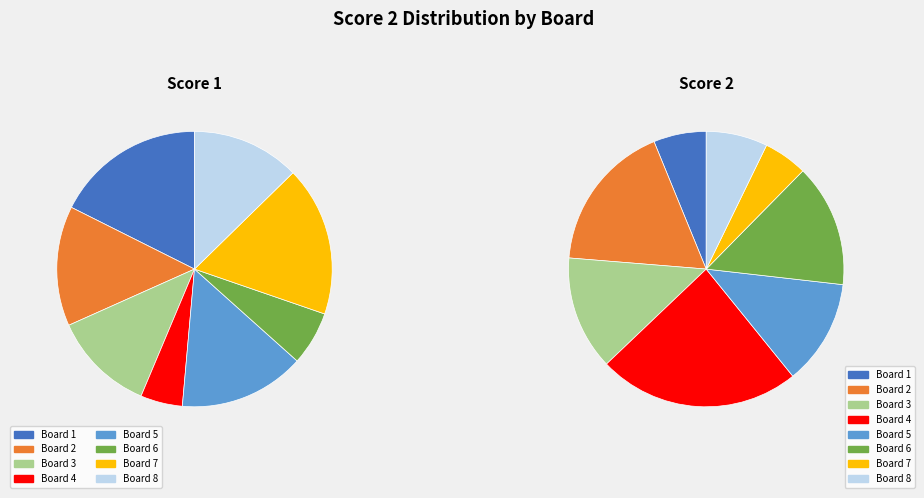

Is Board 2 the majority of the pie?

No